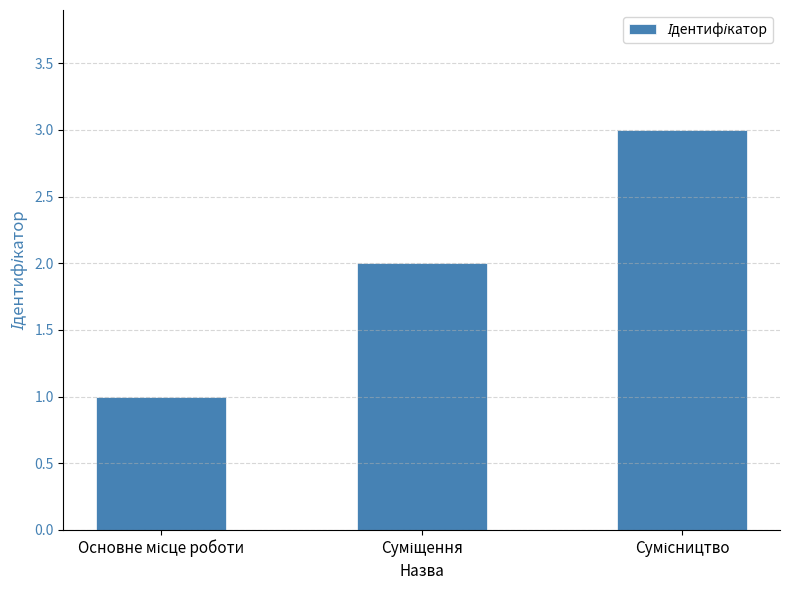

What is the maximum value shown in the chart?

3